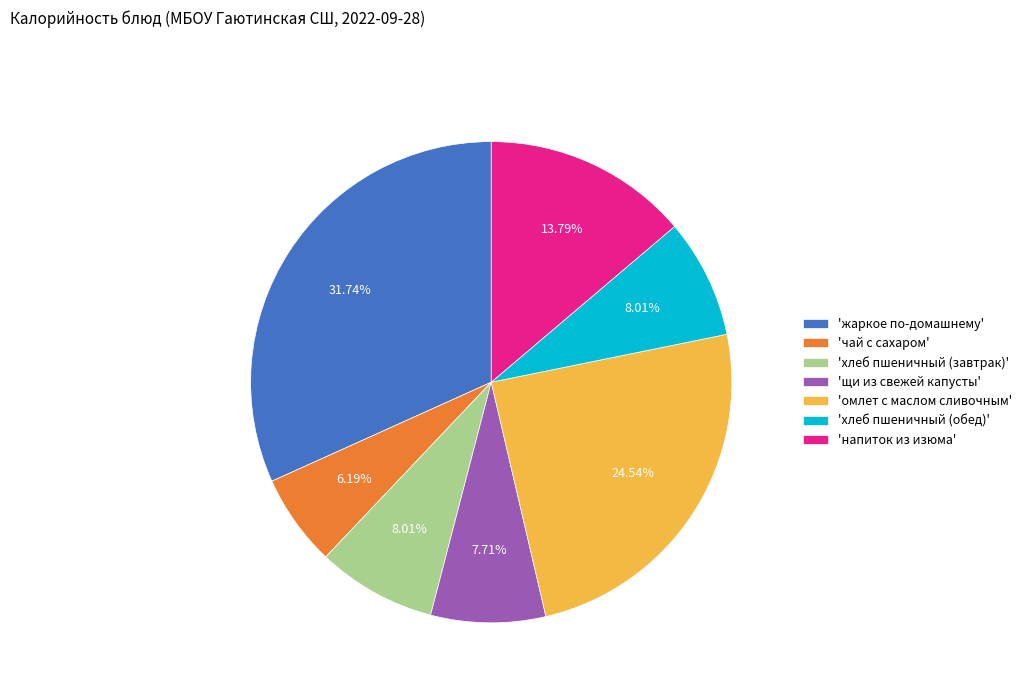

What is the ratio of the value at 'хлеб пшеничный (завтрак)' to the value at 'чай с сахаром'?

1.3